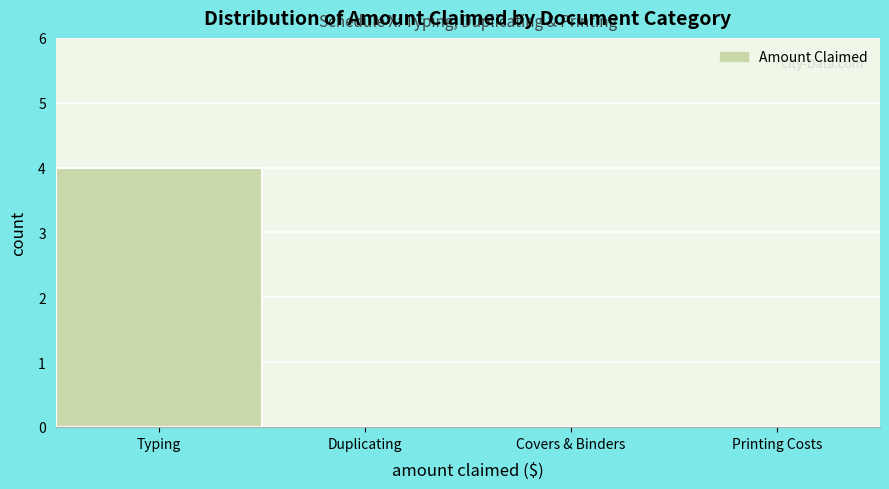

Reading right to left, transcribe all the data shown in this chart.

Printing Costs=0	Covers & Binders=0	Duplicating=0	Typing=4